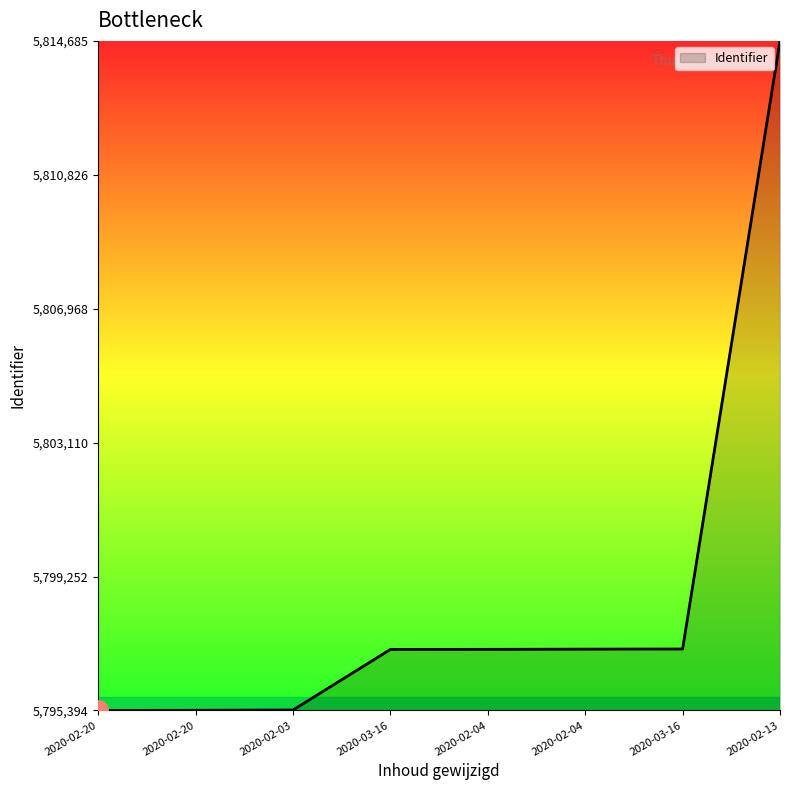

How many lines are shown in the chart?

1